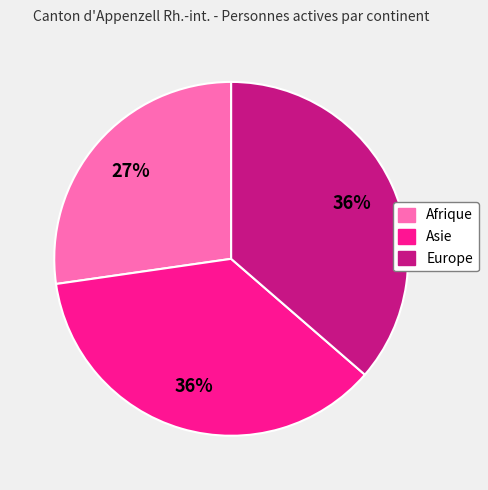

To the nearest percent, what is the average slice percentage?

33%